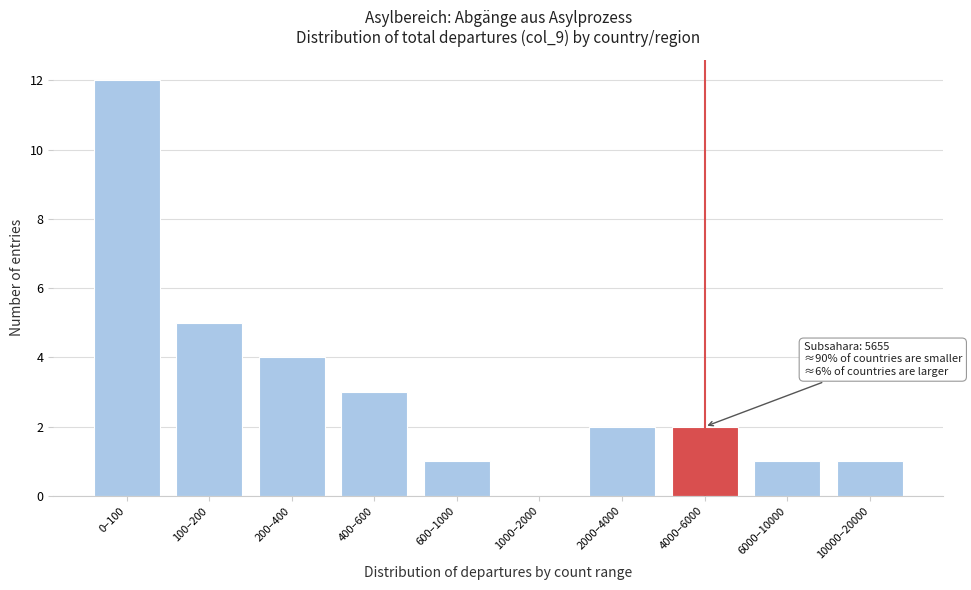

Reading left to right, what are all the values shown in this chart?

0–100=12	100–200=5	200–400=4	400–600=3	600–1000=1	1000–2000=0	2000–4000=2	4000–6000=2	6000–10000=1	10000–20000=1